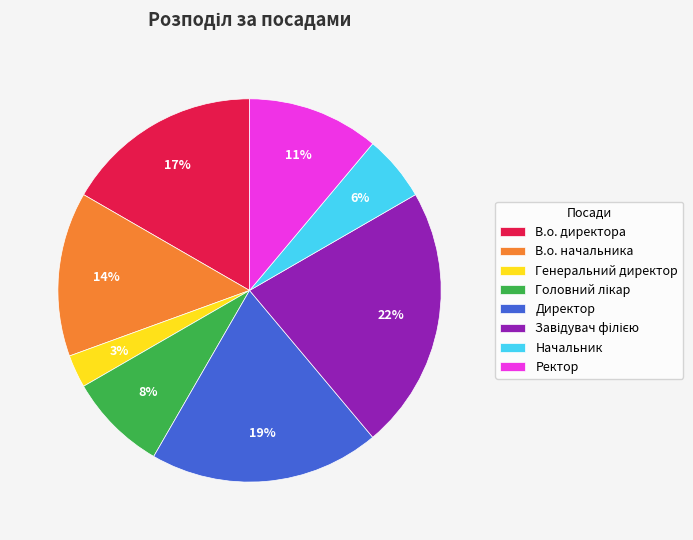

Which has a higher value, В.о. начальника or Генеральний директор?

В.о. начальника